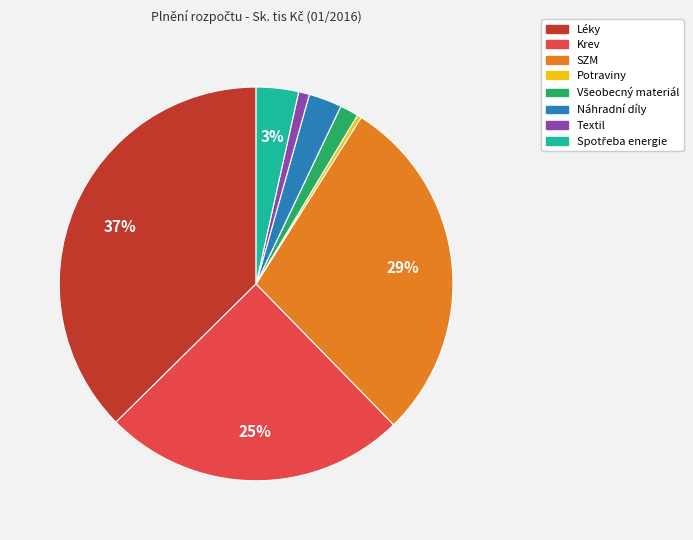

Combined, do Krev and Náhradní díly account for over 50%?

No